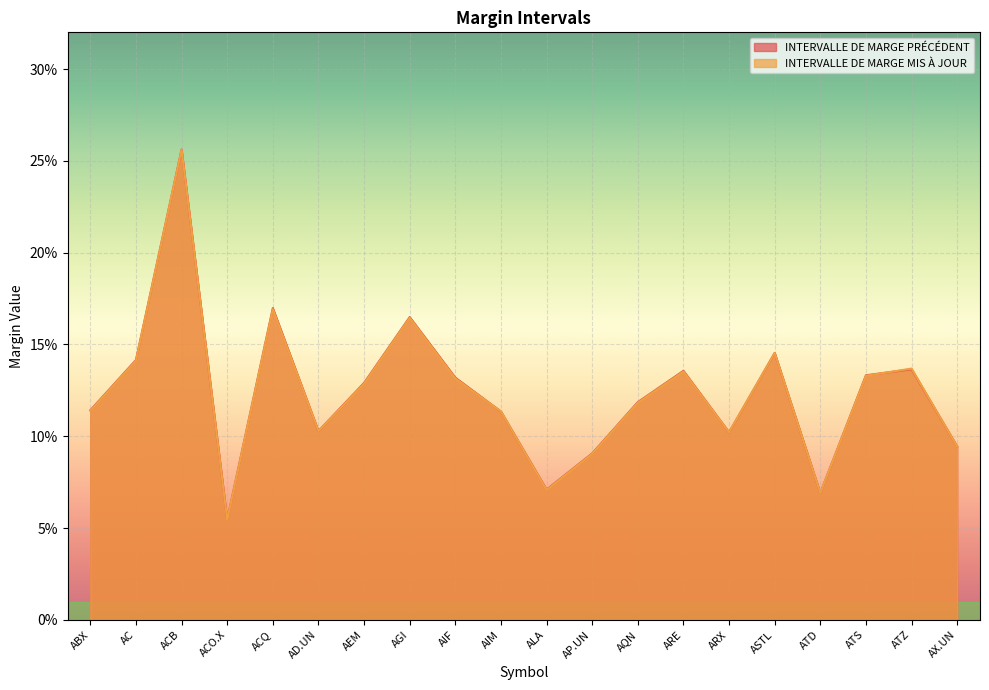

List the series in order of their peak value, lowest first.

INTERVALLE DE MARGE MIS À JOUR, INTERVALLE DE MARGE PRÉCÉDENT